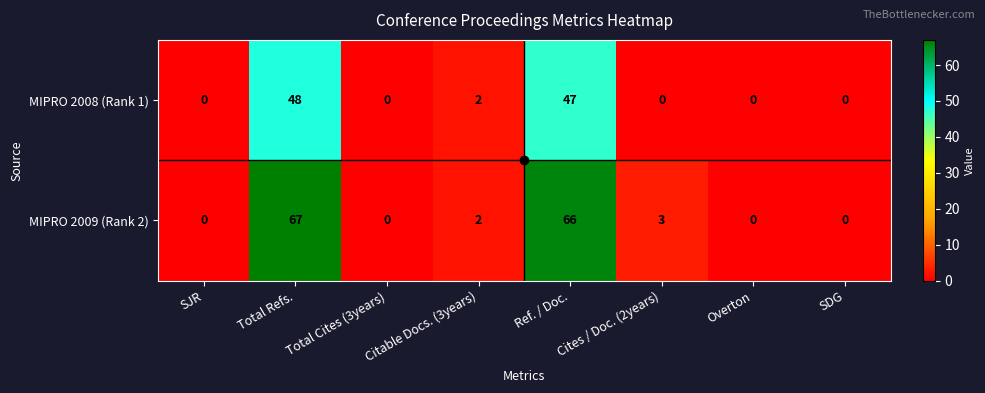

The value of MIPRO 2009 (Rank 2) at Total Refs. is 67. True or false?

True